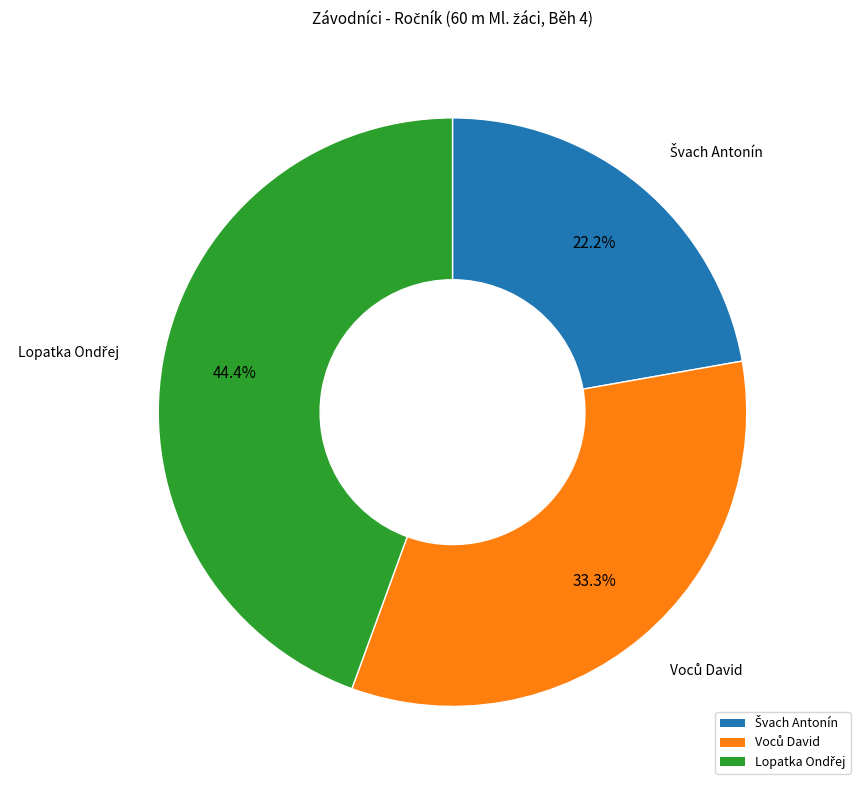

Is there any slice that represents more than half of the pie?

No